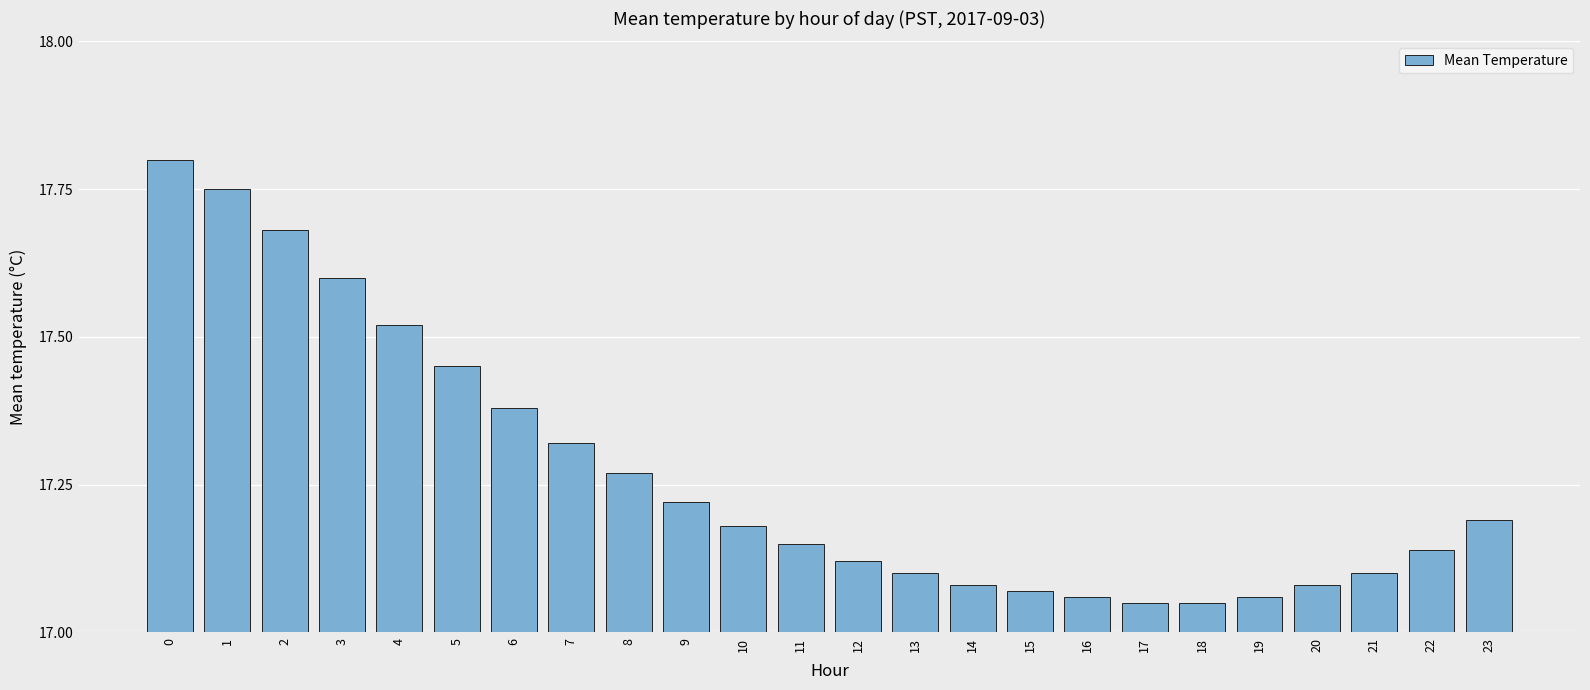

Between 22 and 14, which is larger?

22